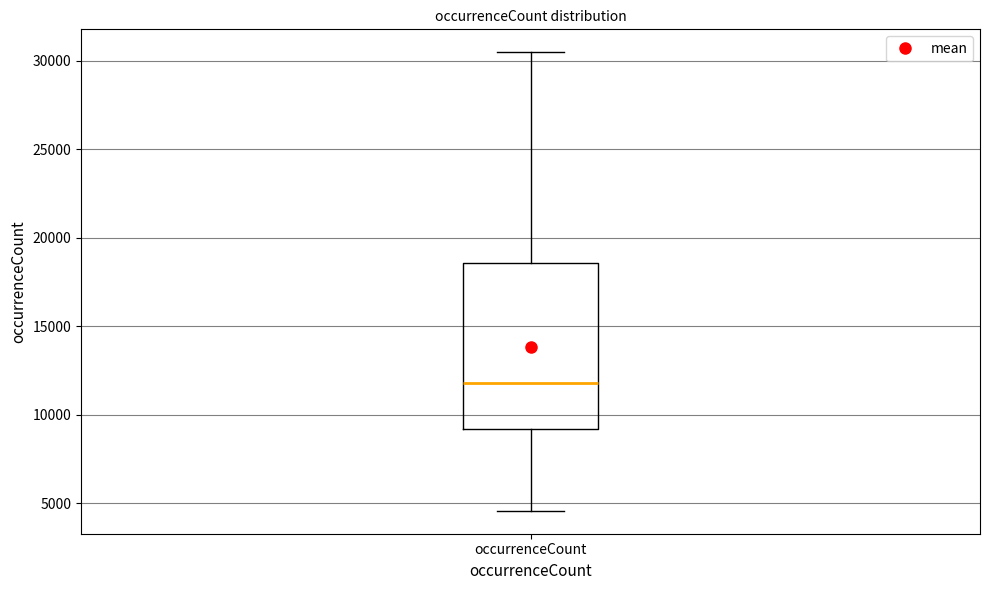

Transcribe this box plot: give where the median line is, the range the box spans, and where the two whiskers end, as read against the y-axis. The values are not printed on the chart, so give them approximately, as read against the axis.

median 12000, box 9000 to 18500, whiskers 4500 to 30500